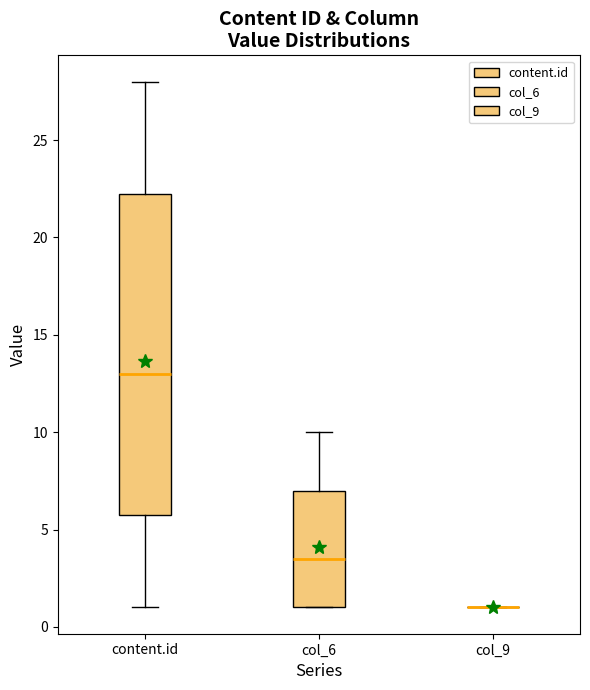

Reading left to right, transcribe this box plot: for each box, give where its median line is, the range the box spans, and where its two whiskers end, as read against the y-axis. The values are not printed on the chart, so give them approximately, as read against the axis.

content.id: median 13.0, box 6.0 to 22.5, whiskers 1.0 to 28.0
col_6: median 3.5, box 1.0 to 7.0, whiskers 1.0 to 10.0
col_9: box collapsed to a line at 1.0, whiskers 1.0 to 1.0